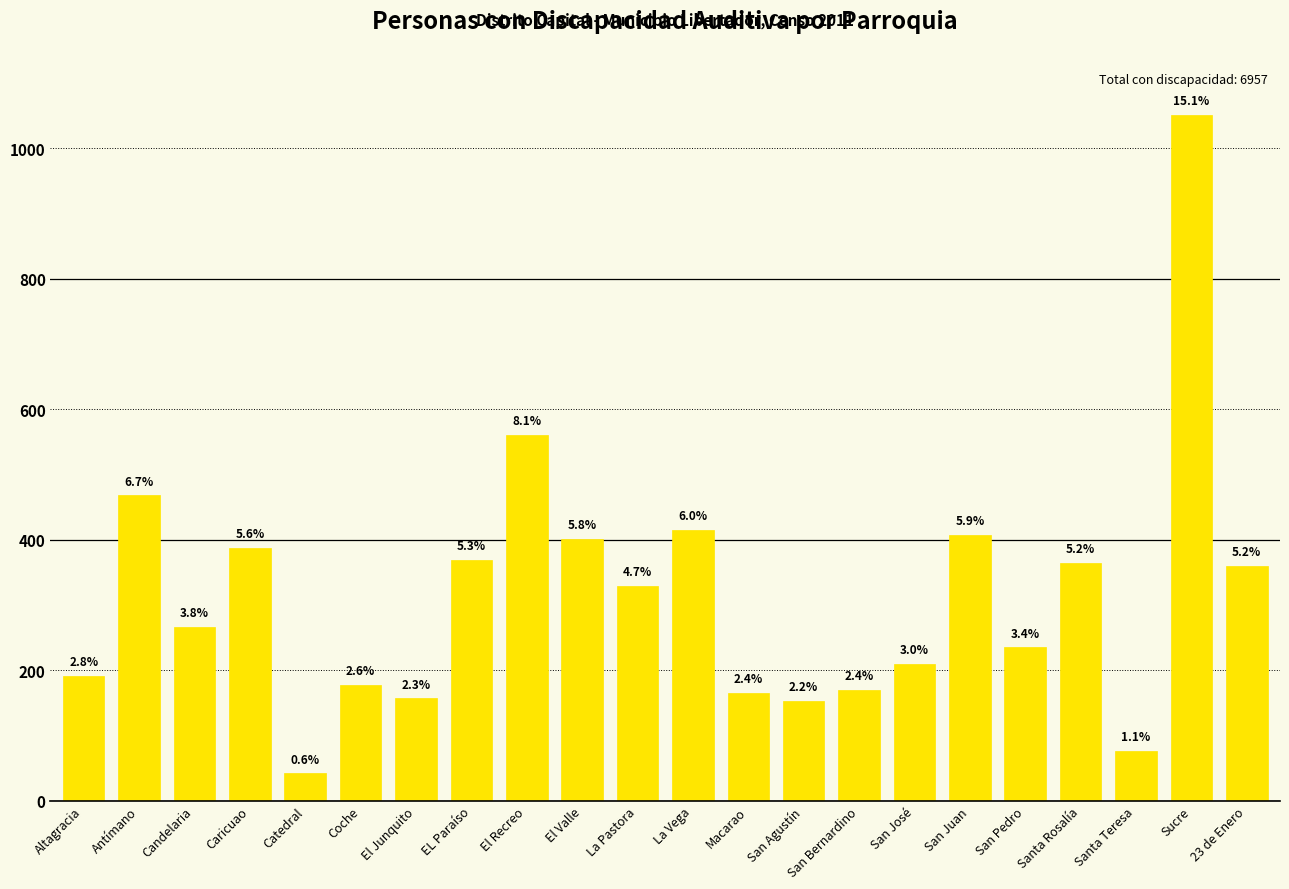

What is the label of the 22nd bar from the right?

Altagracia